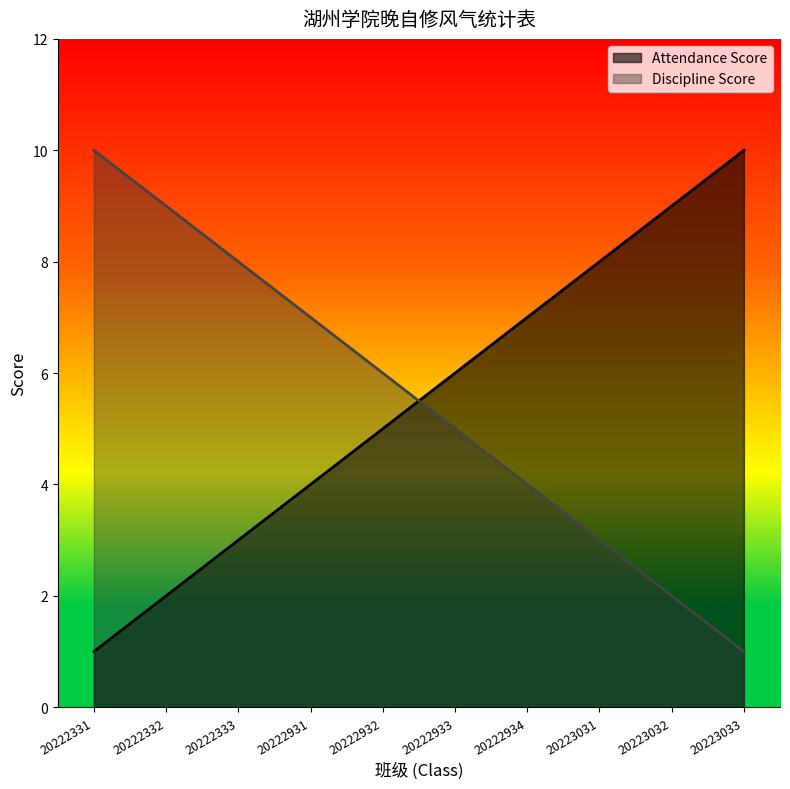

Which series has the largest range (max minus min)?

Attendance Score